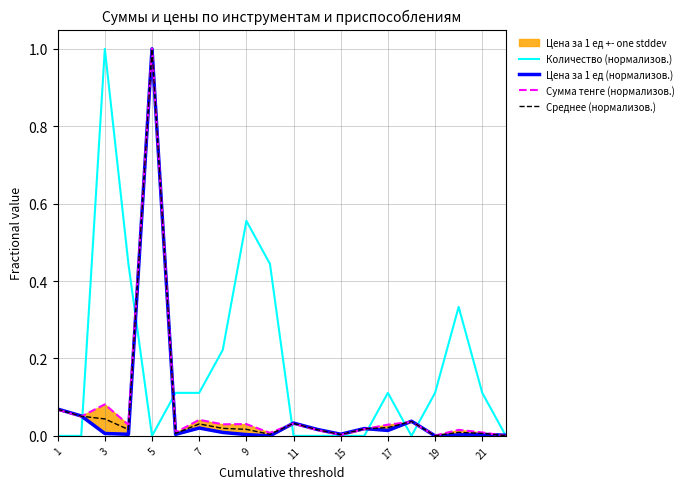

What is the maximum value for Среднее (нормализов.)?

1.0